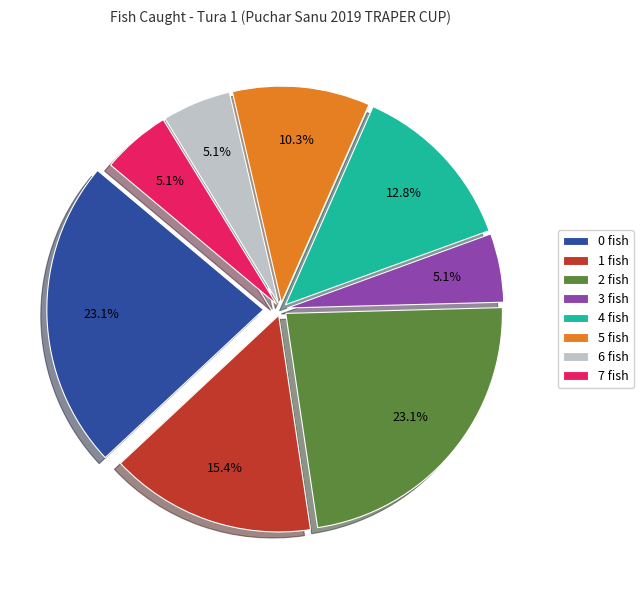

Approximately how many times larger is the value at 1 fish compared to 0 fish?

0.7